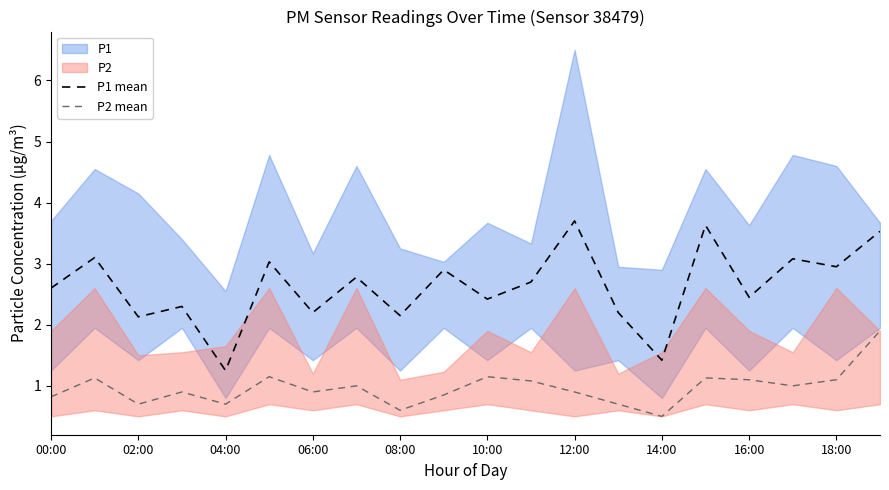

True or false: P1 mean and P2 mean cross at least once.

False